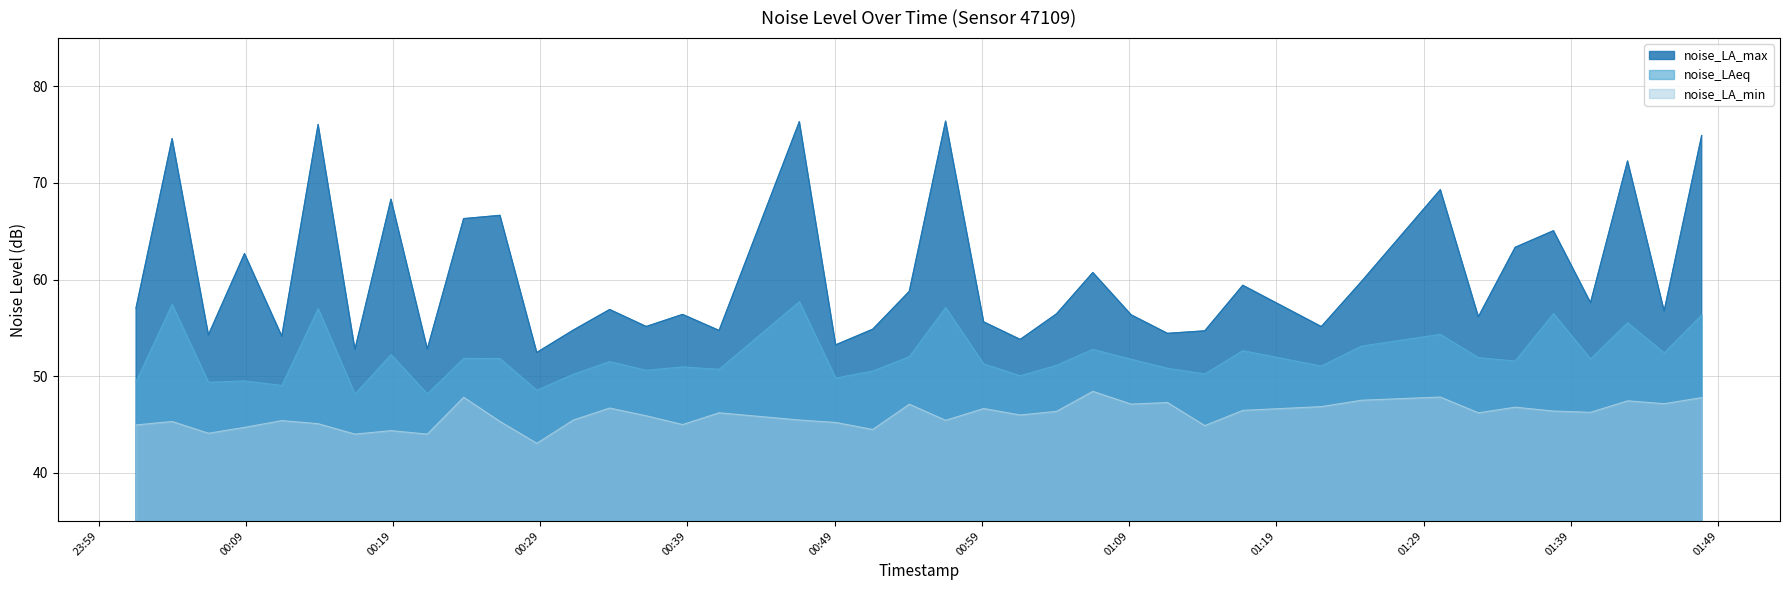

True or false: noise_LA_max and noise_LA_min cross at least once.

False